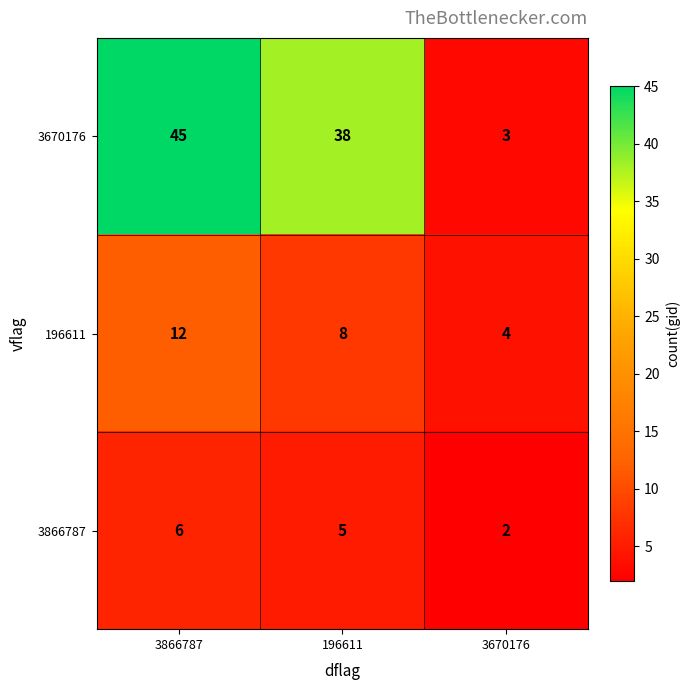

What is the spread (max minus min) of values at 3866787?

39